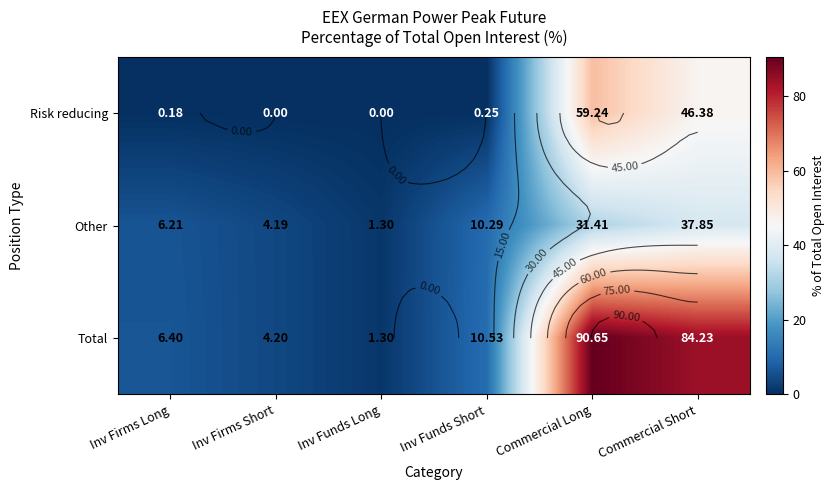

Which category has the highest value across all series?

Commercial Long